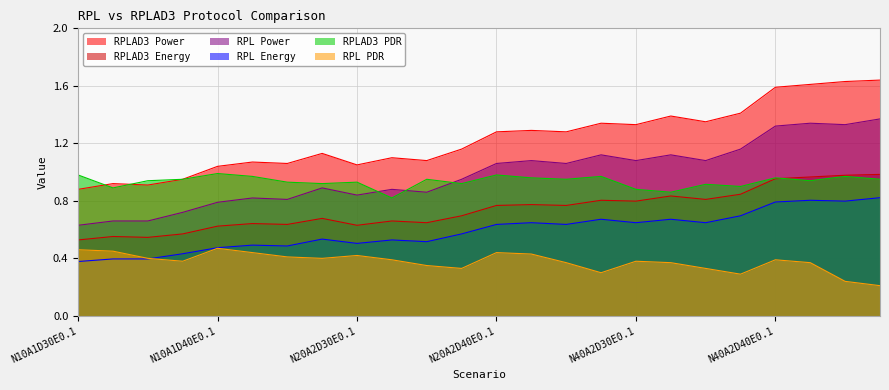

After their last crossing, which series has the higher values: RPLAD3 Energy or RPLAD3 PDR?

RPLAD3 Energy